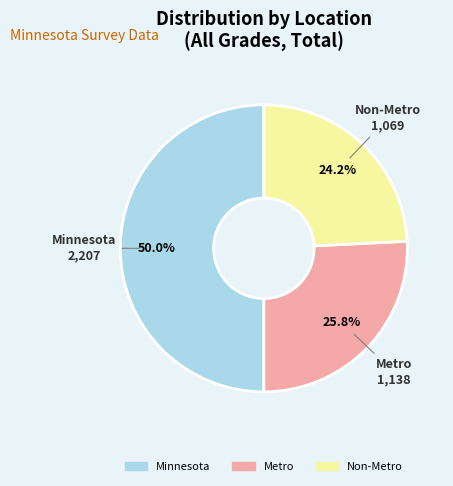

Does Metro represent more than half of the total?

No